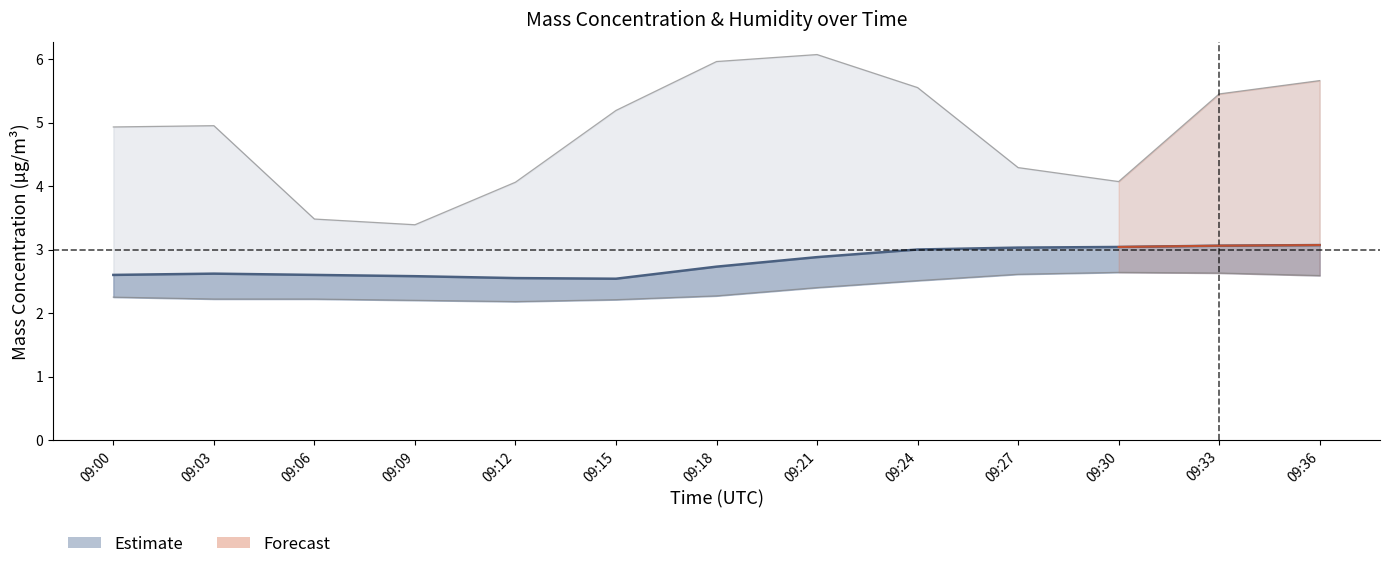

How many data points in X0_M11 are above 4?

11